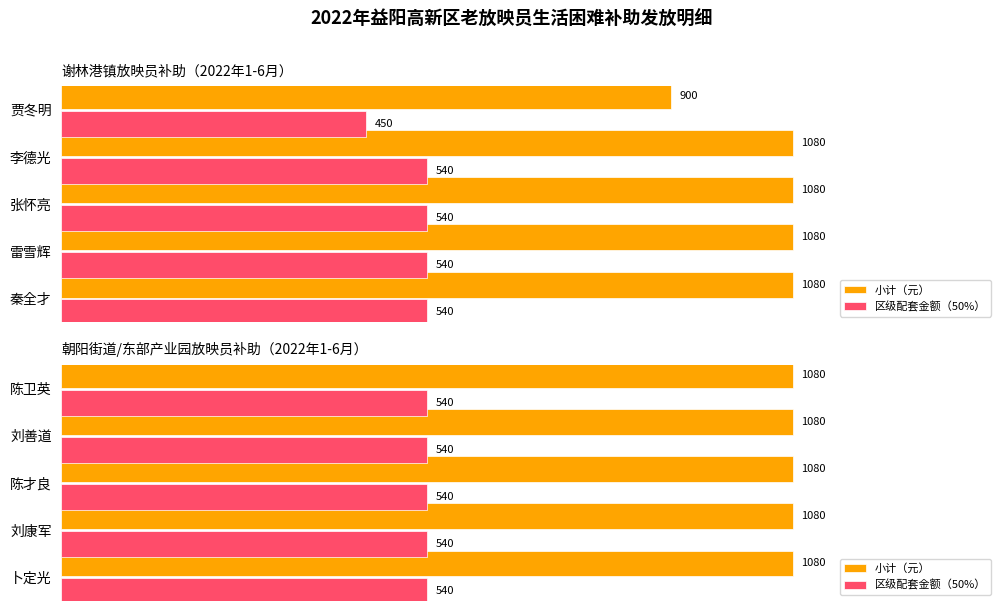

How many bars are there in total?

20